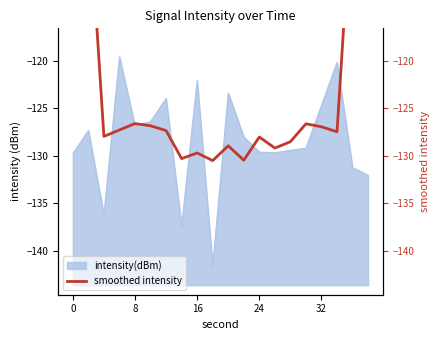

Is it true that intensity(dBm) equals -75.6 at 24?

False